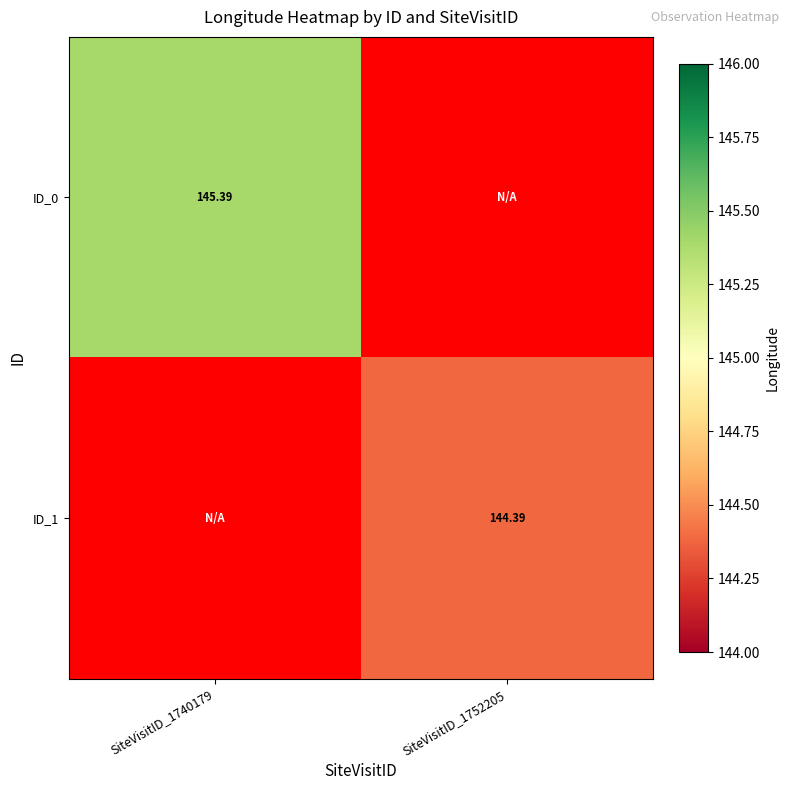

Rank the categories by ID_0 value from highest to lowest.

SiteVisitID_1740179, SiteVisitID_1752205